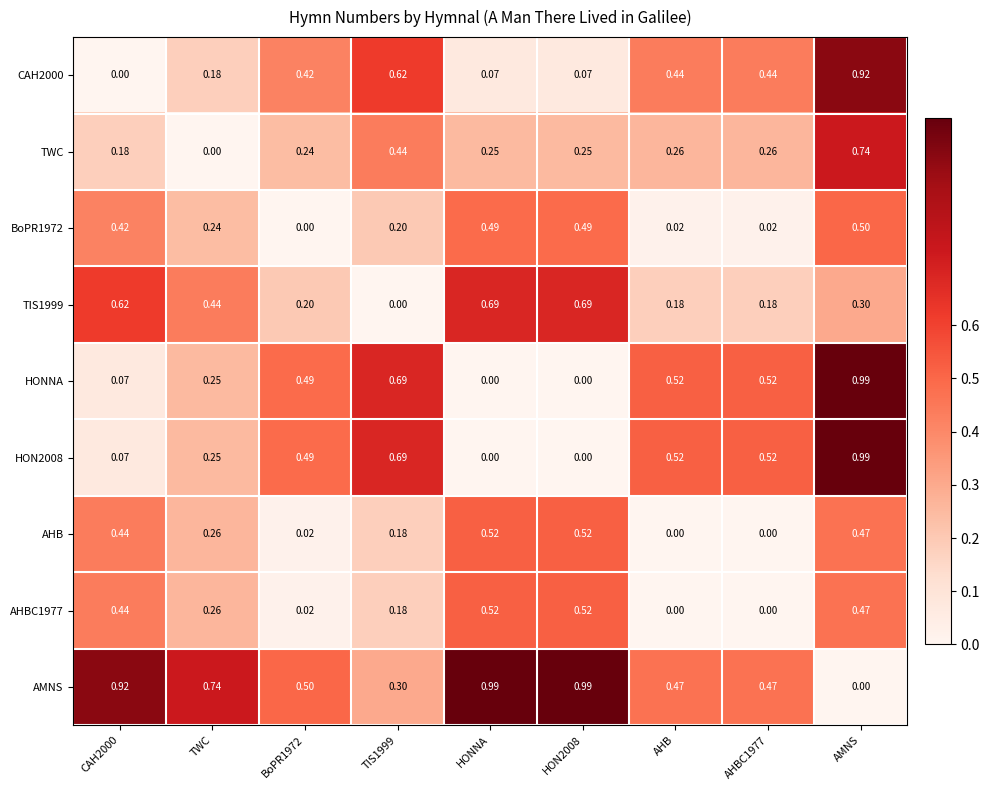

Which series has the largest total across all categories?

AMNS